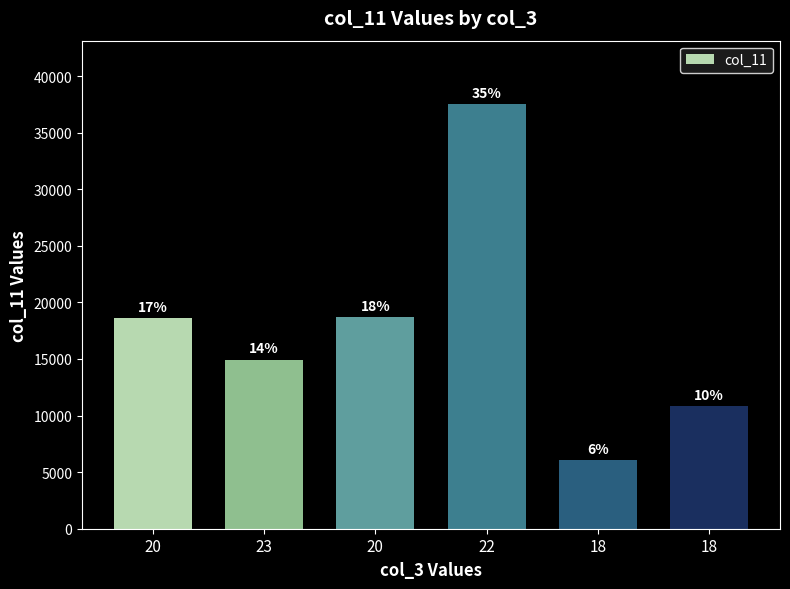

The value at 18 is 6050. True or false?

True